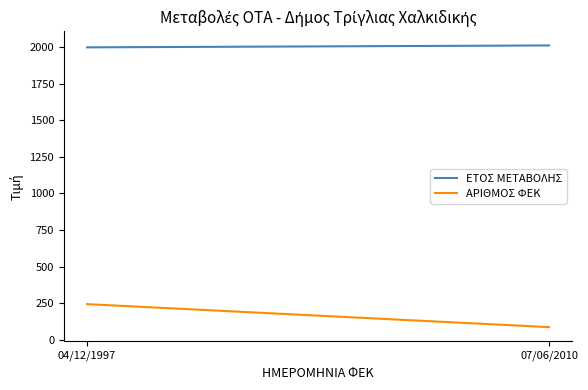

At which label is ΑΡΙΘΜΟΣ ΦΕΚ closest to 165?

07/06/2010